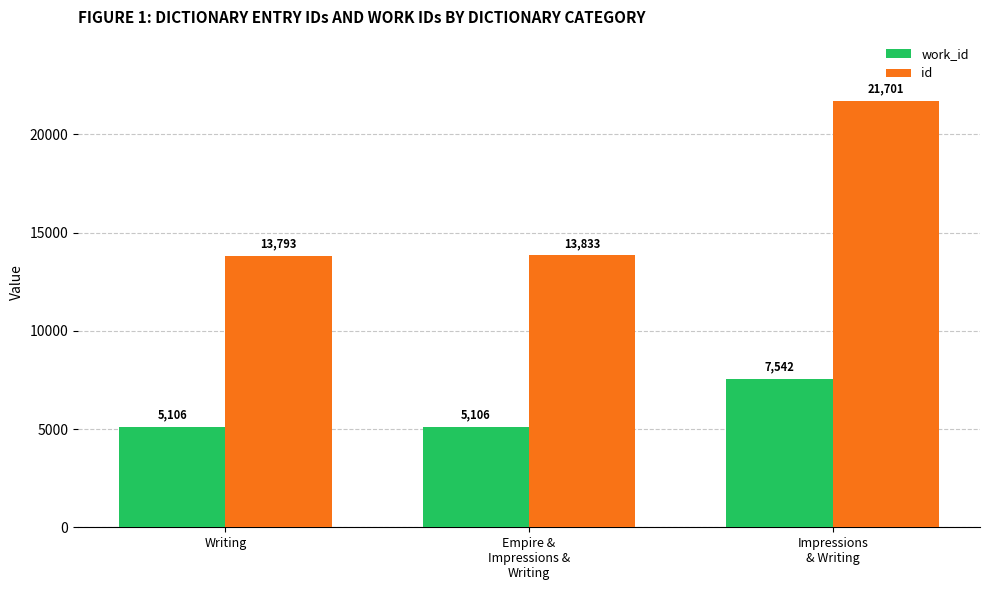

Read the id value at Writing, to the nearest 100.

13800